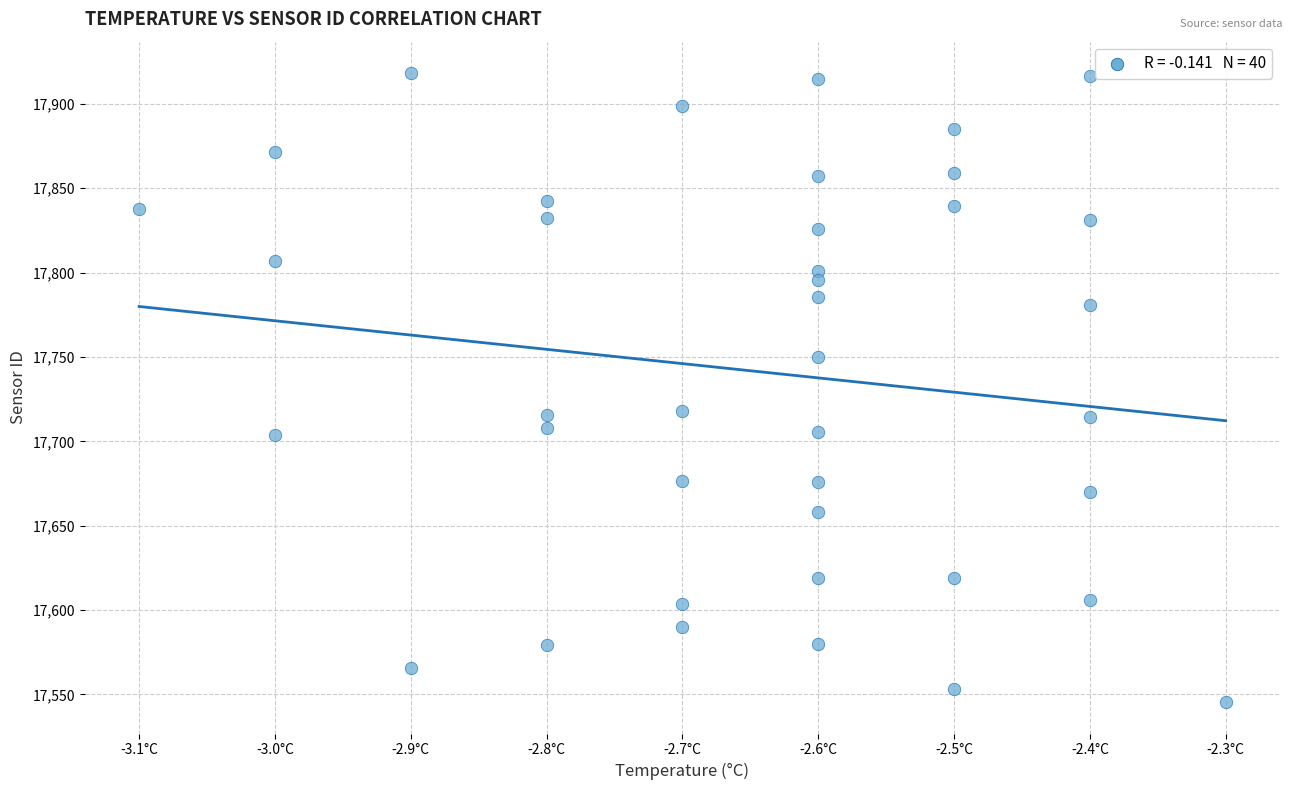

What is the range of X values (max minus min)?

0.8